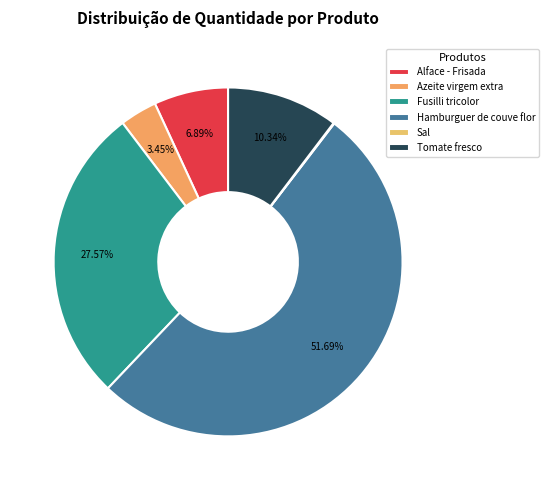

To the nearest percent, what portion does Azeite virgem extra represent?

3%